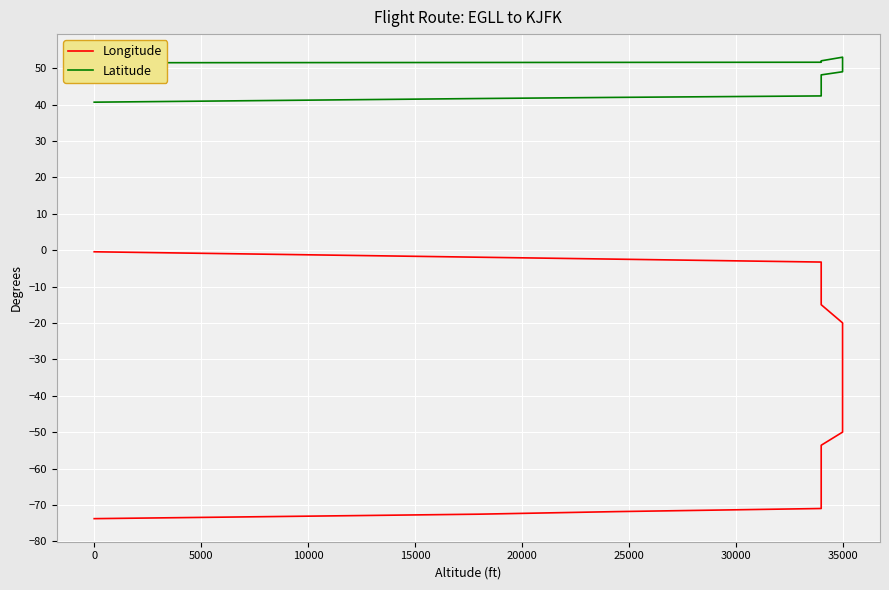

List the series in order of their overall mean, highest first.

Latitude, Longitude